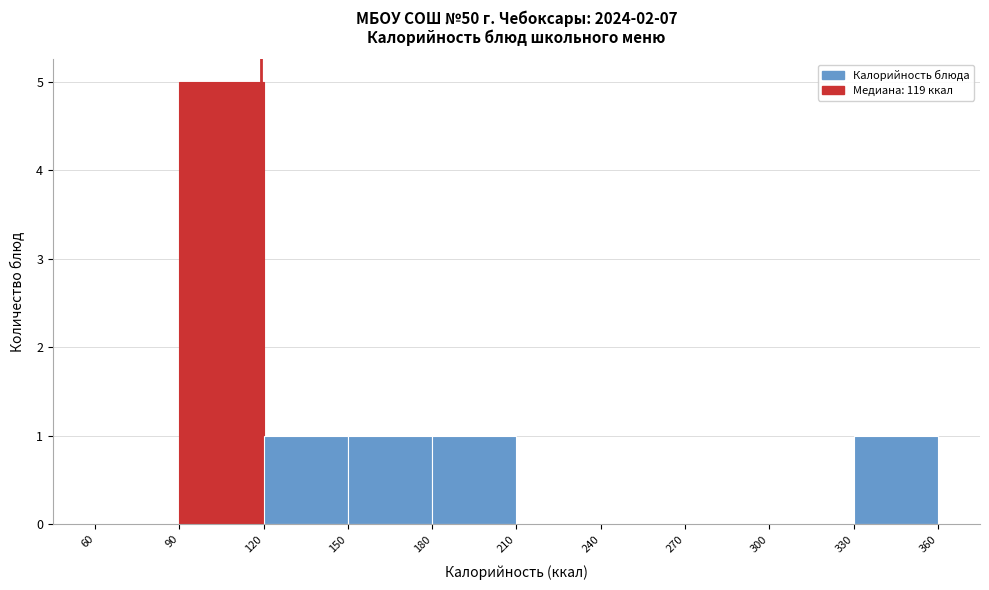

Which range on the x-axis has the tallest bar?

90 to 120